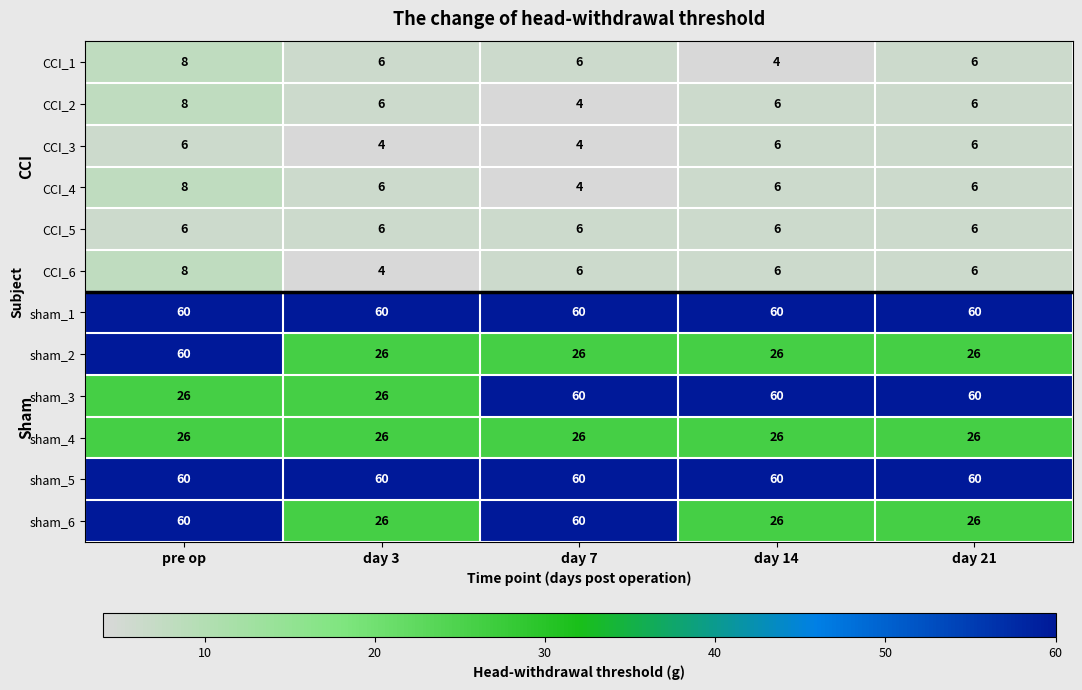

What is the difference between the maximum and minimum values in the sham_2 series?

34